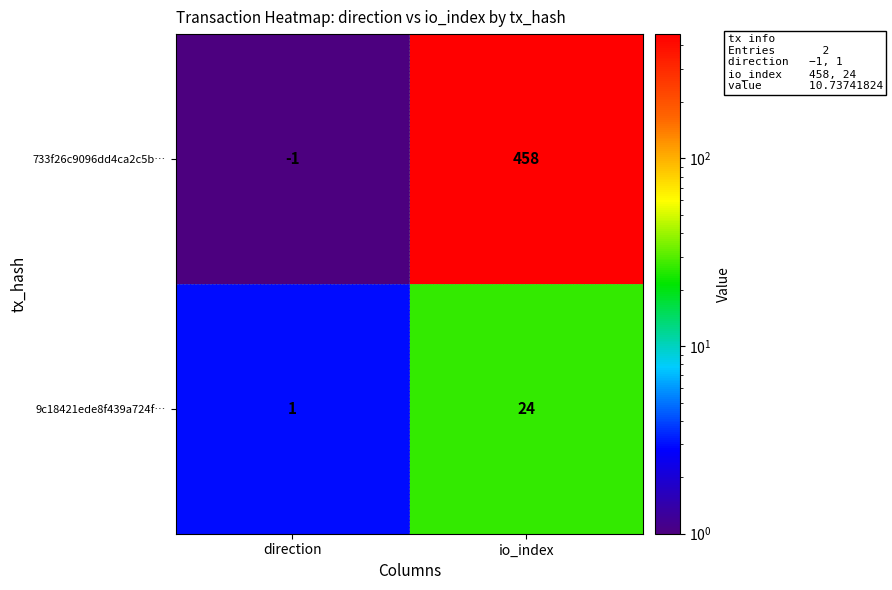

Rank the series by their maximum value, from lowest to highest.

9c18421ede8f439a724f…, 733f26c9096dd4ca2c5b…